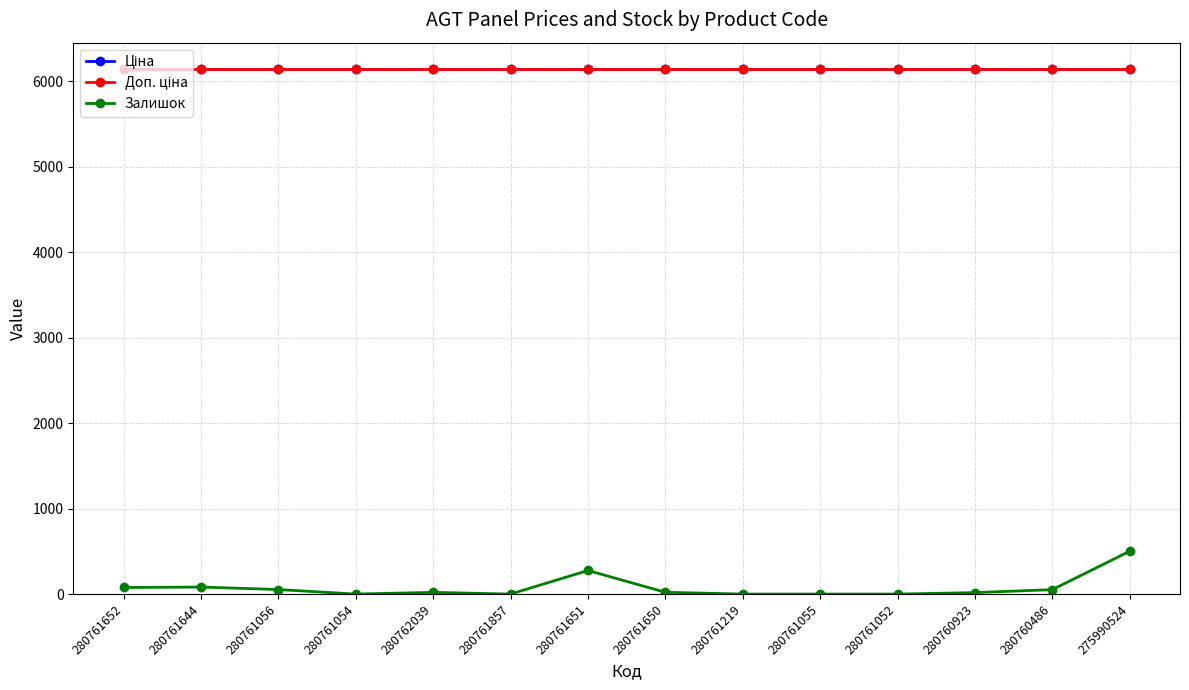

Does the chart have visible grid lines?

Yes